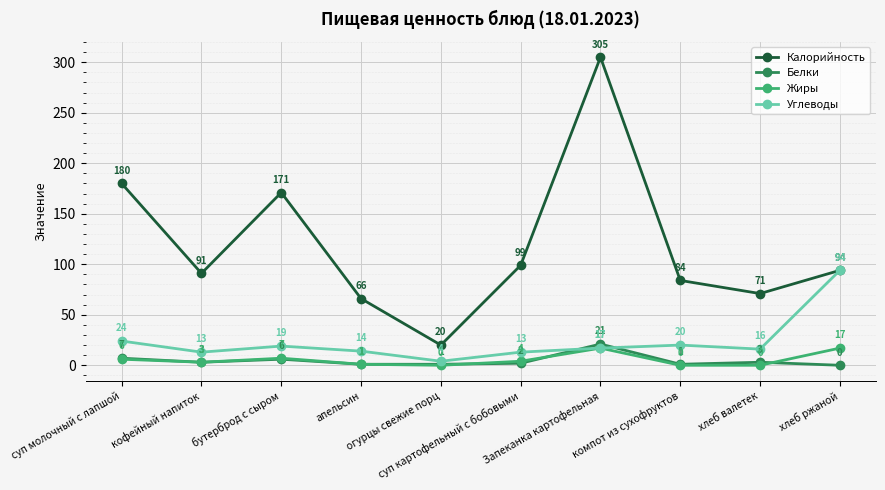

At how many categories does at least one series exceed 146?

3